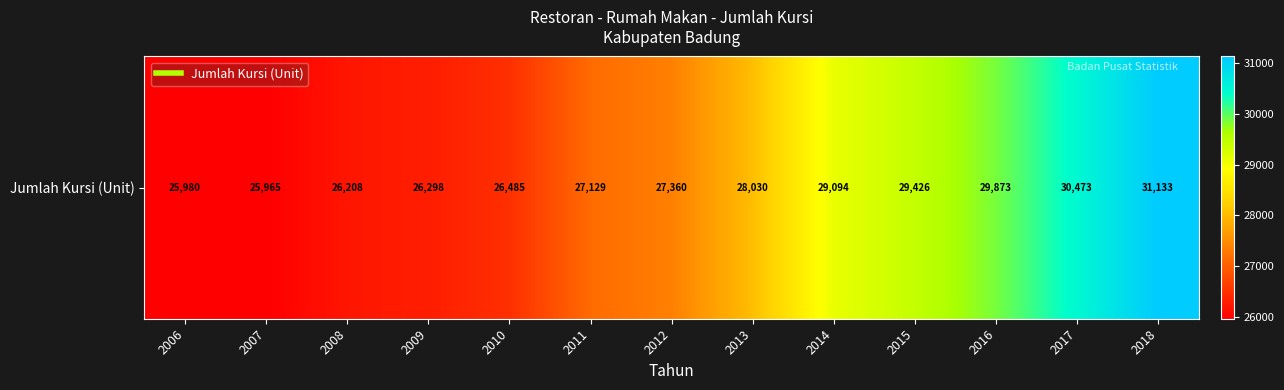

How many series are shown in this chart?

1